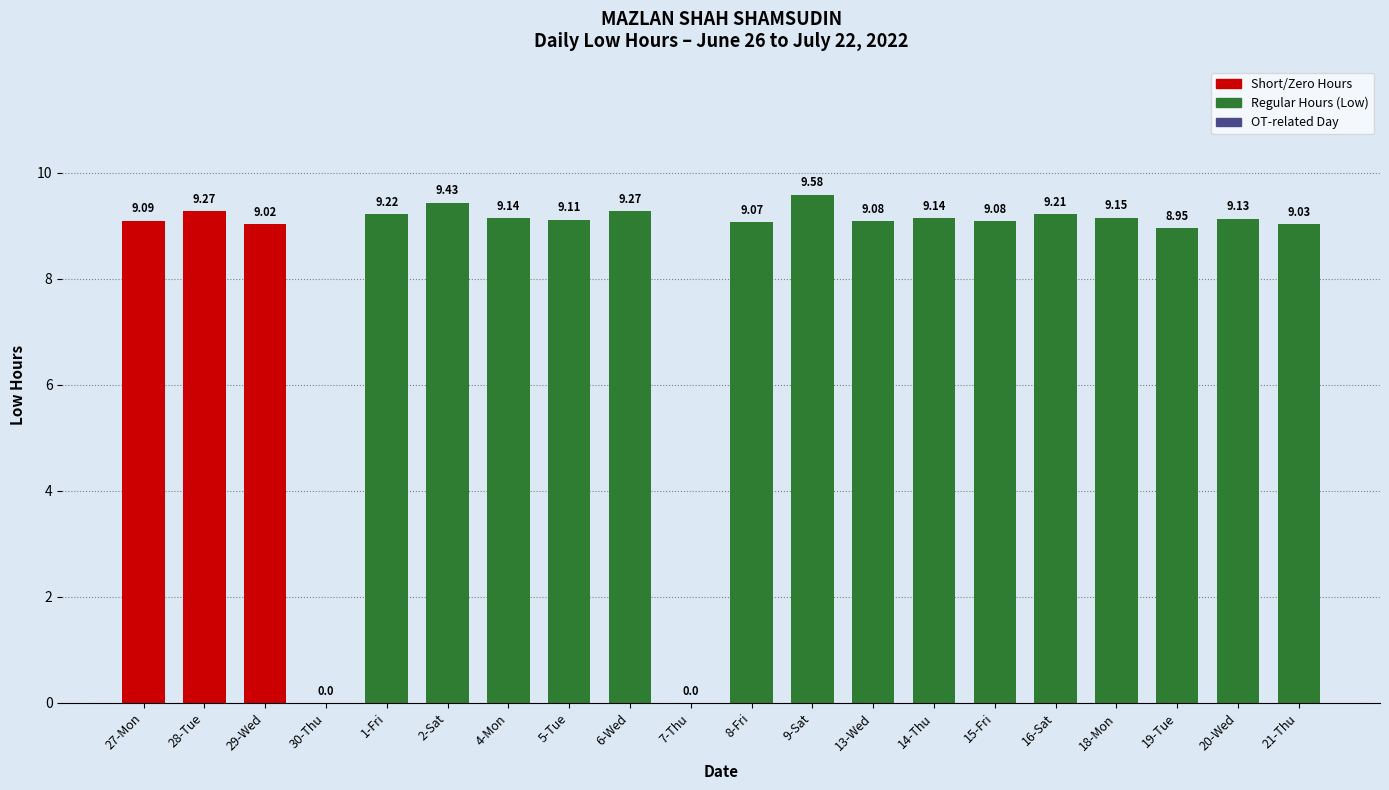

Which has a higher value, 30-Thu or 27-Mon?

27-Mon